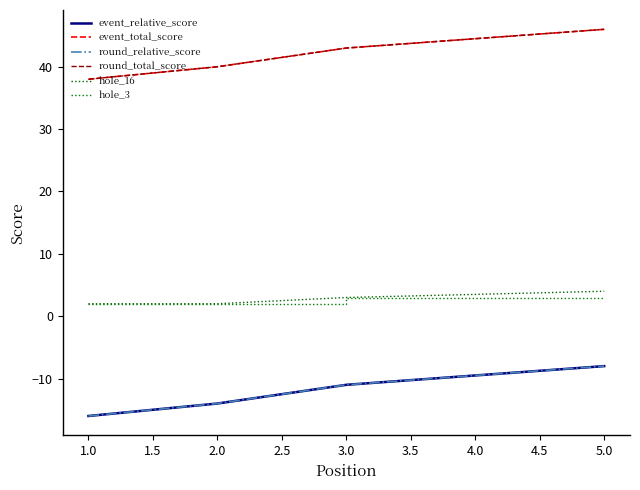

Which series has the widest spread of values?

event_relative_score